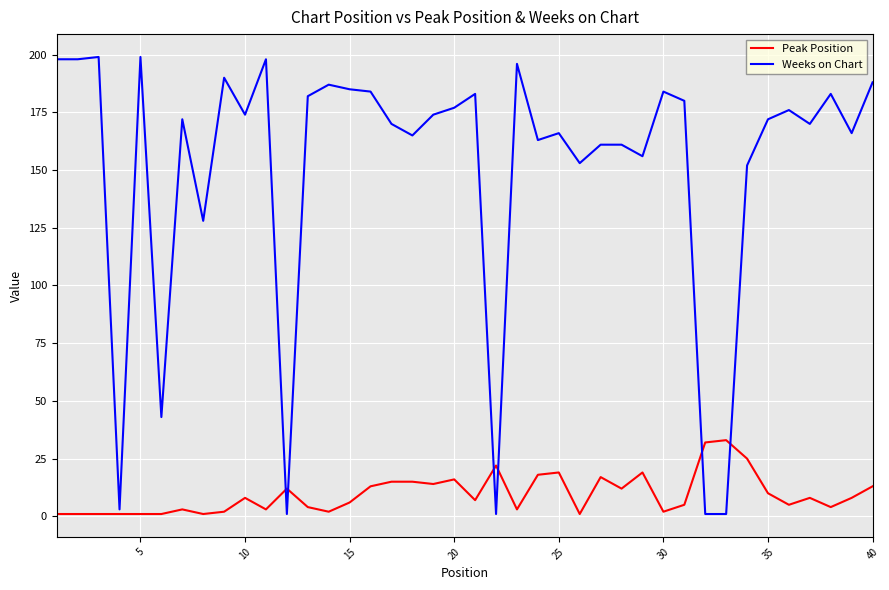

Which series has the largest range (max minus min)?

Weeks on Chart